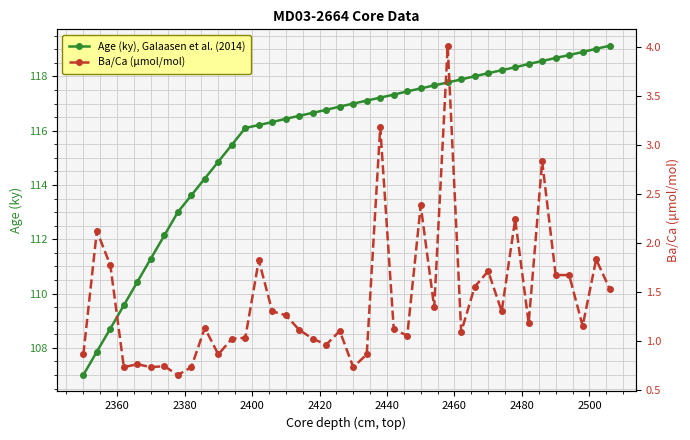

In Ba/Ca (μmol/mol), how many points are higher than both neighbors (excluding endpoints)?

13